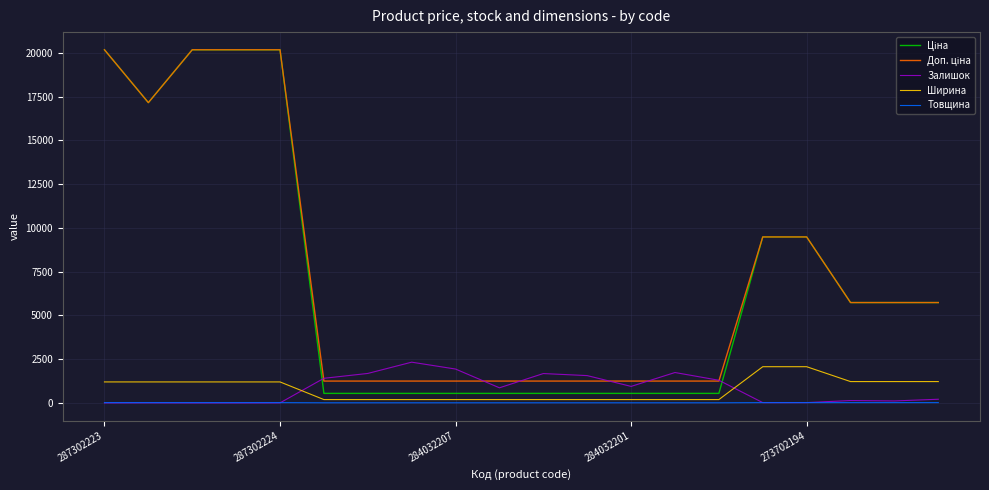

What is the maximum value for Залишок?

2329.0